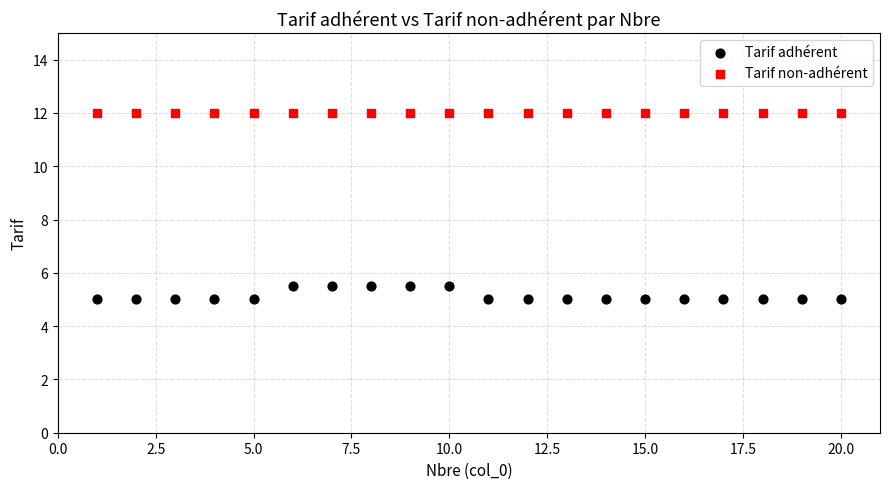

Which series contains the lowest Y value?

Tarif adhérent